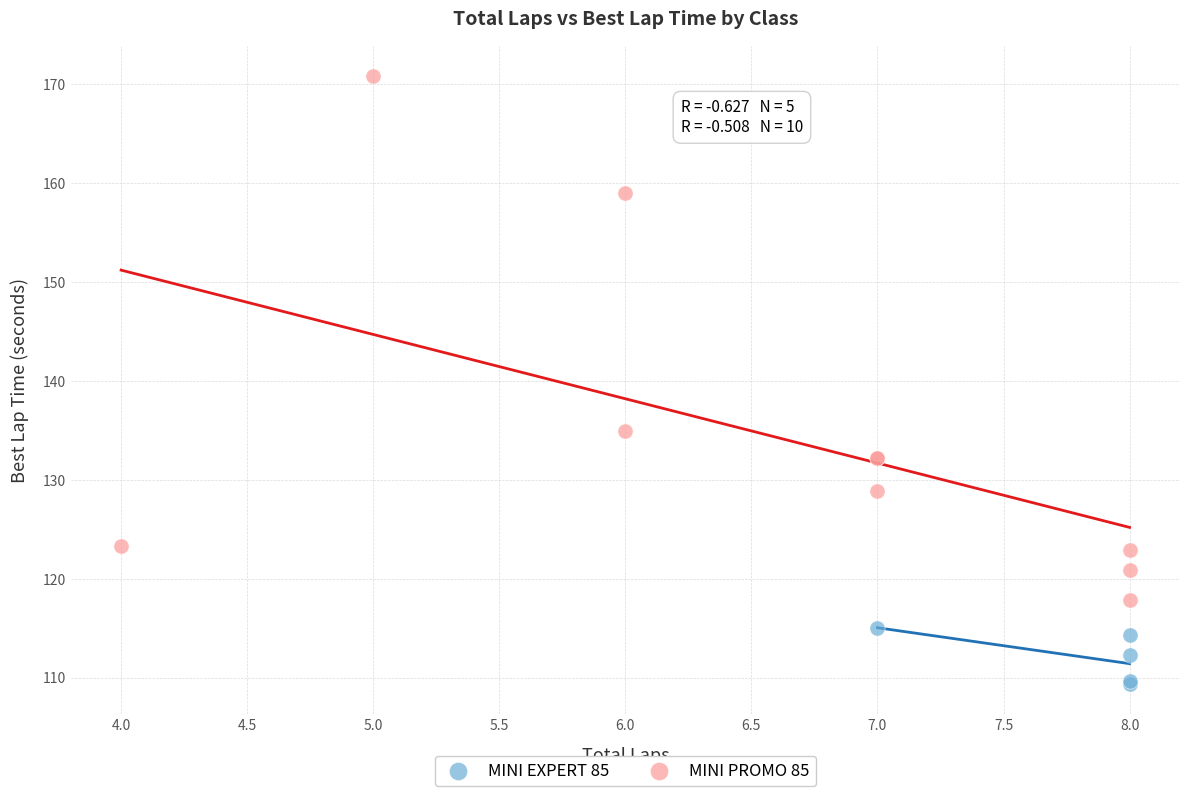

Which series contains the highest Y value?

MINI PROMO 85